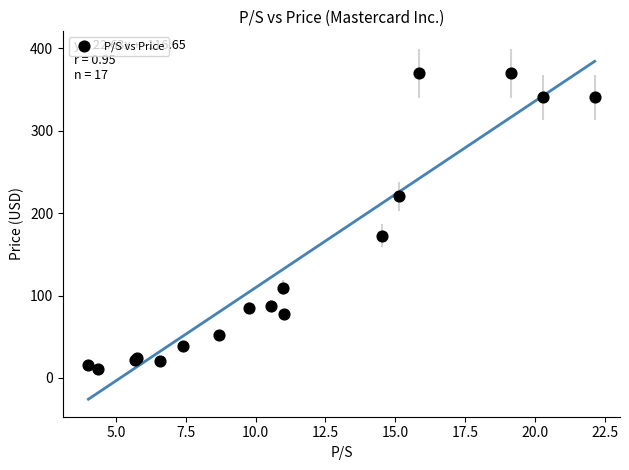

What Y value in the scatter plot is closest to 190?

172.5